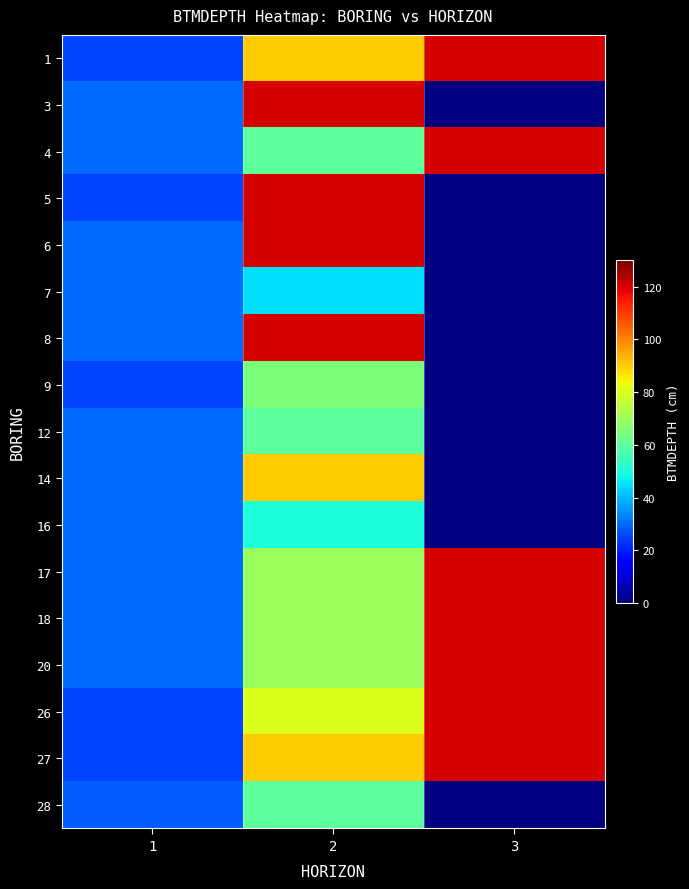

What is the smallest value displayed?

25.0